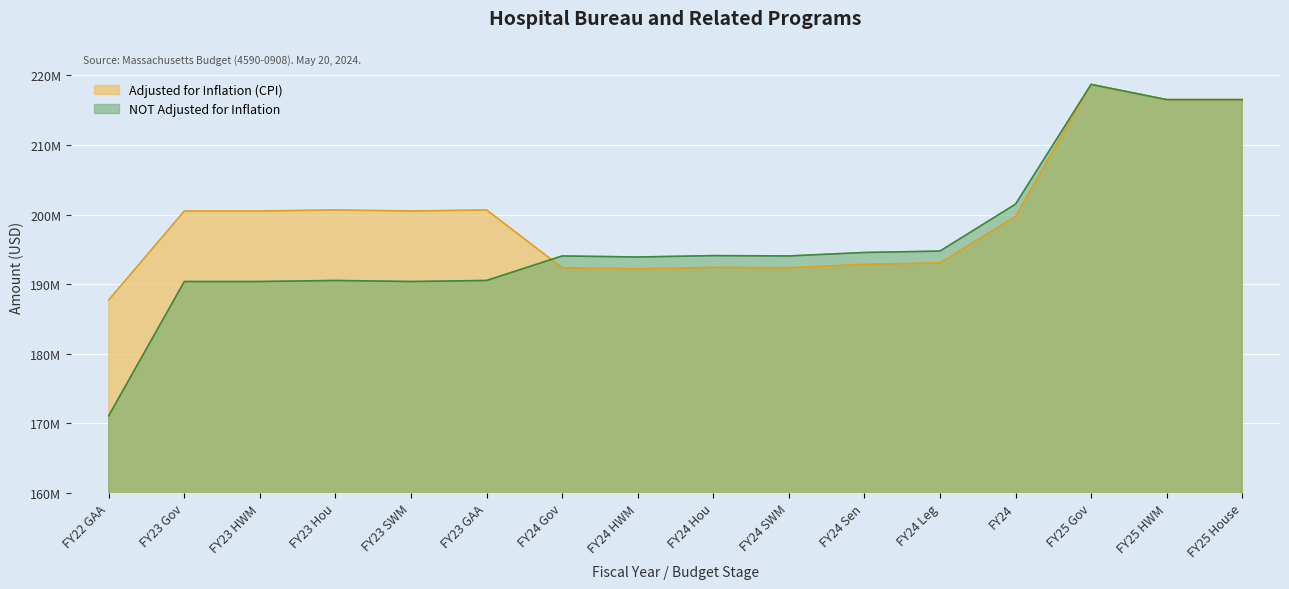

Rank the series at FY24 Hou from lowest to highest value.

Adjusted for Inflation (CPI), NOT Adjusted for Inflation